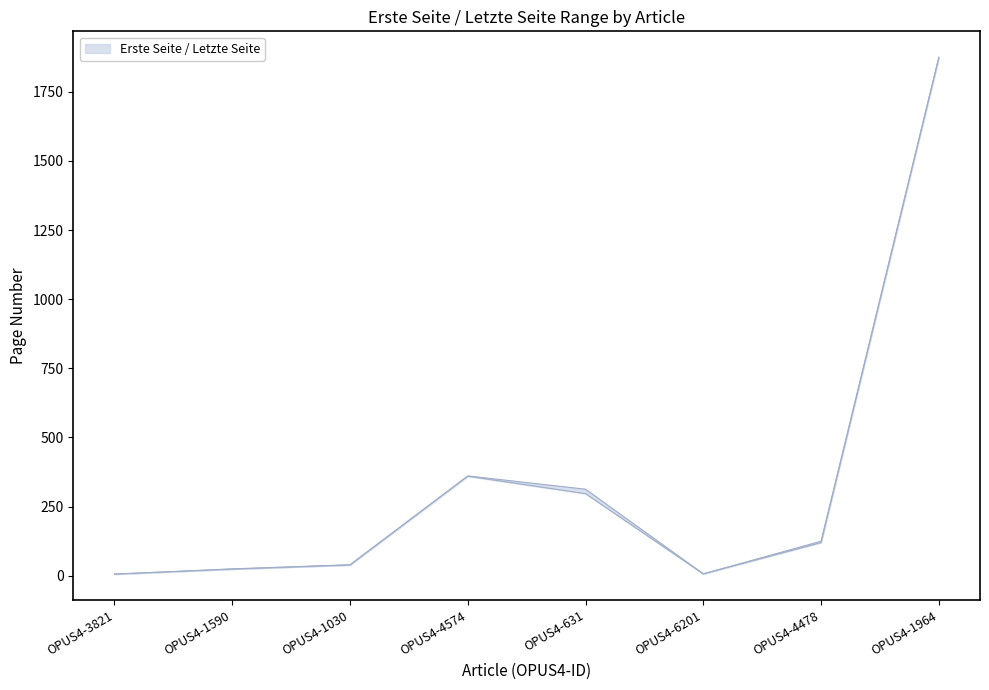

At which category does Erste Seite reach its first local valley?

OPUS4-6201